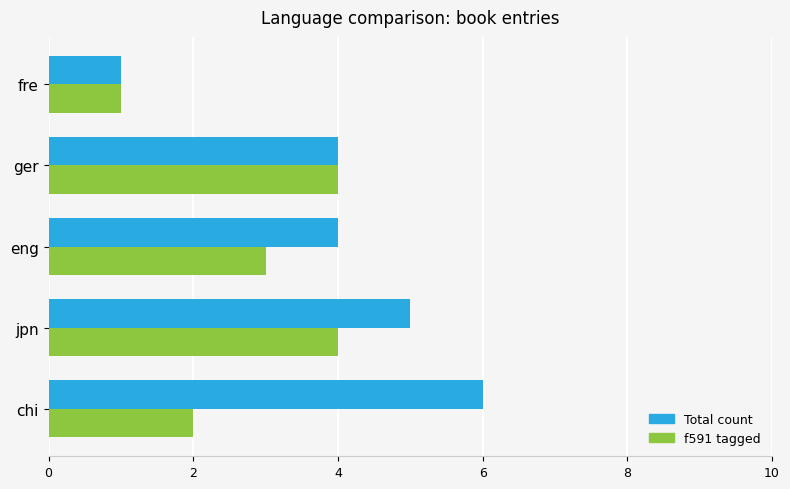

At which category is the sum across all series the highest?

jpn